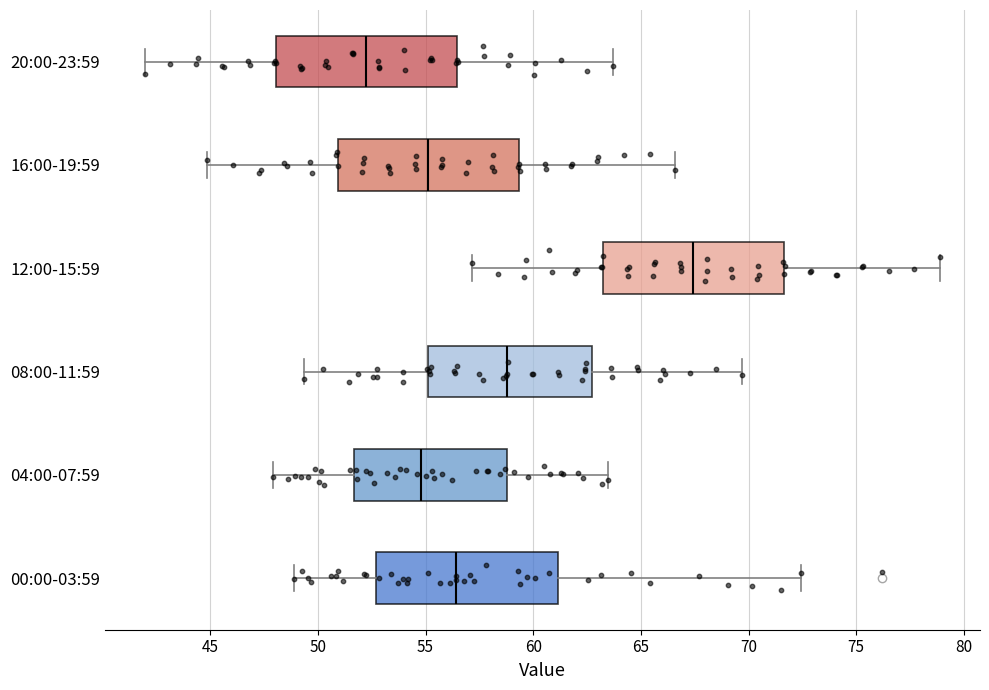

Where does the median line of the box for 04:00-07:59 sit on the x-axis? The values are not printed on the chart, so give them approximately, as read against the axis.

55.0